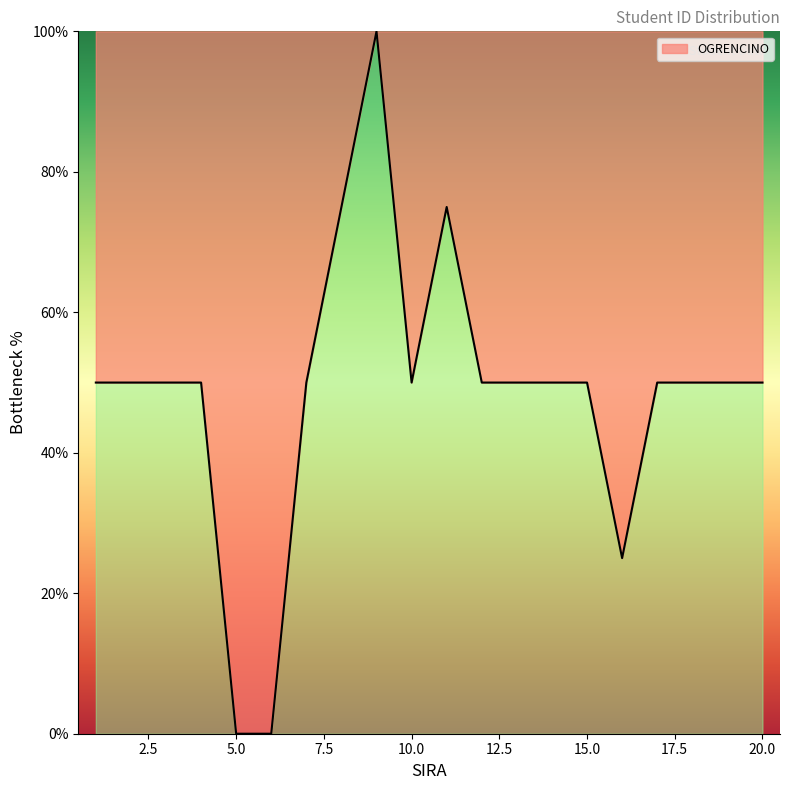

What is the greatest value displayed?

100.0